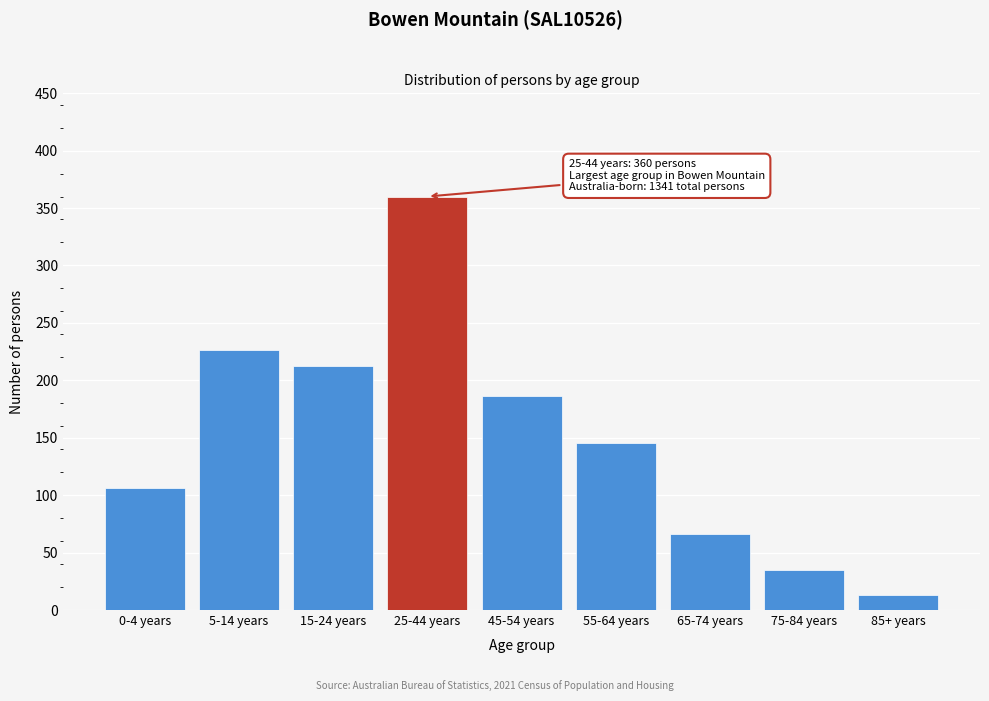

Reading right to left, list all the values displayed in this chart.

85+ years=13	75-84 years=35	65-74 years=66	55-64 years=145	45-54 years=186	25-44 years=360	15-24 years=212	5-14 years=226	0-4 years=106